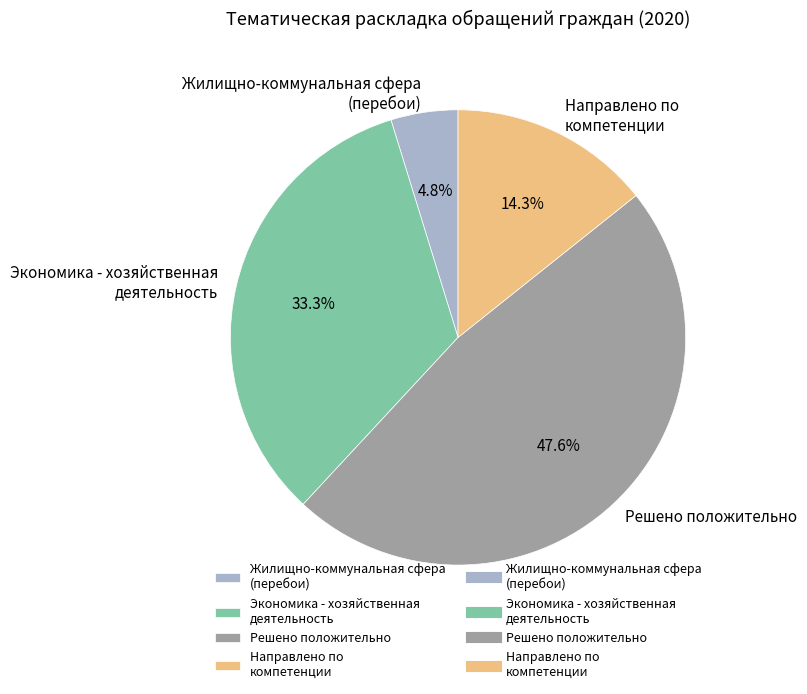

Count the number of slices in the pie.

4